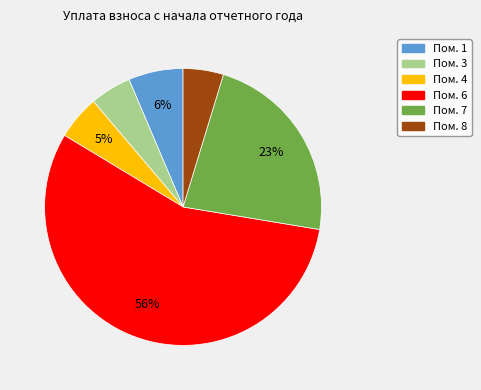

Is there a majority slice in this chart?

Yes